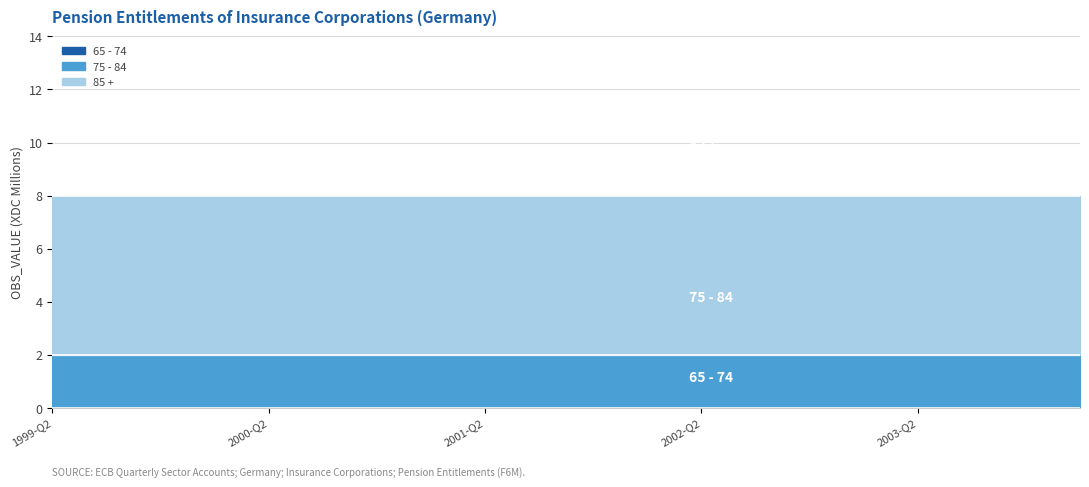

The 85 + series shows 6 at 2001-Q1. True or false?

True